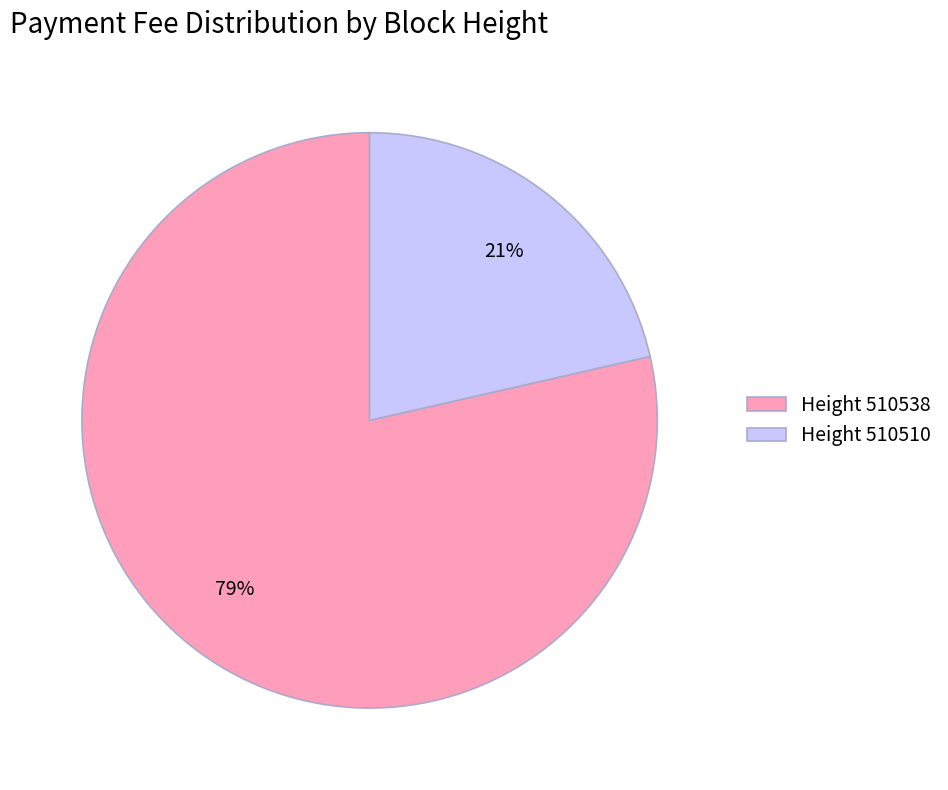

To the nearest percent, what portion does Height 510538 represent?

79%